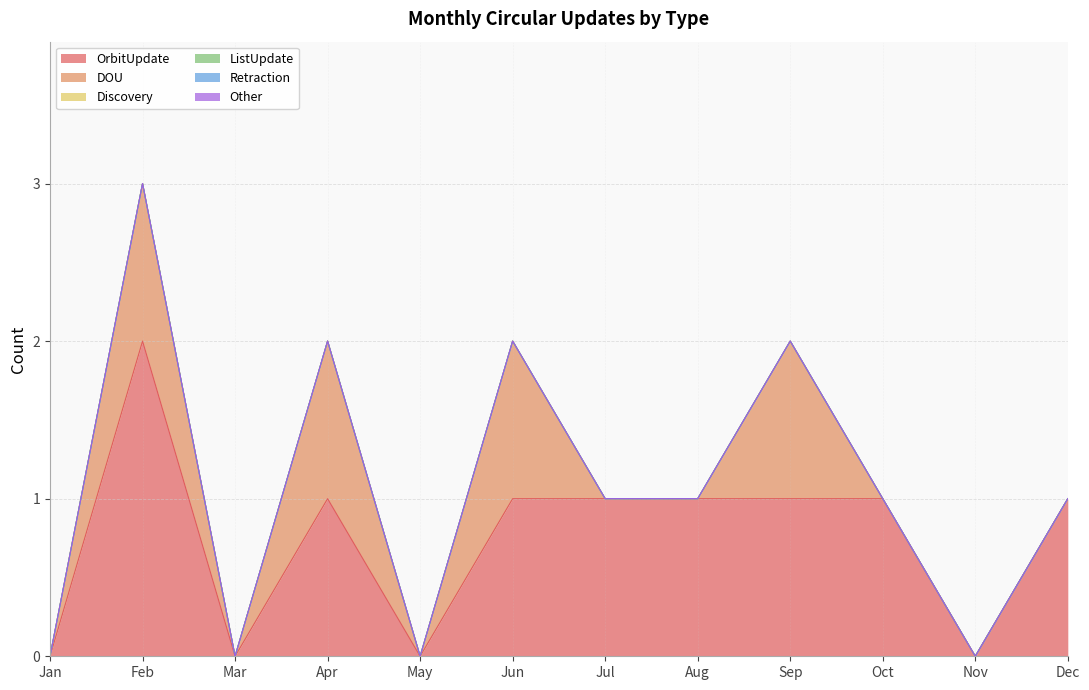

How many lines are shown in the chart?

6